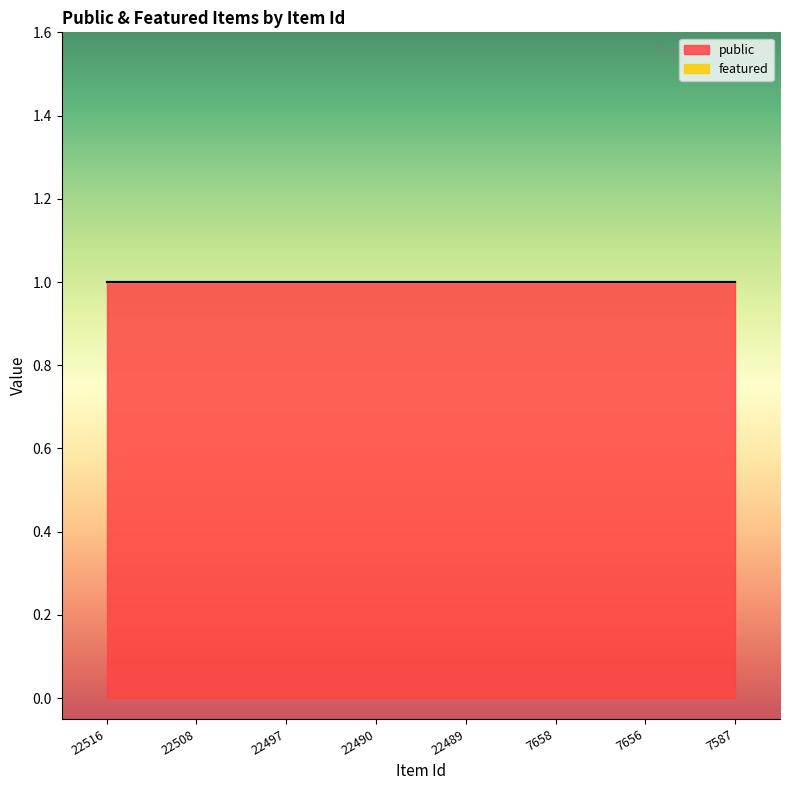

Rank the series at 7658 from lowest to highest value.

featured, public